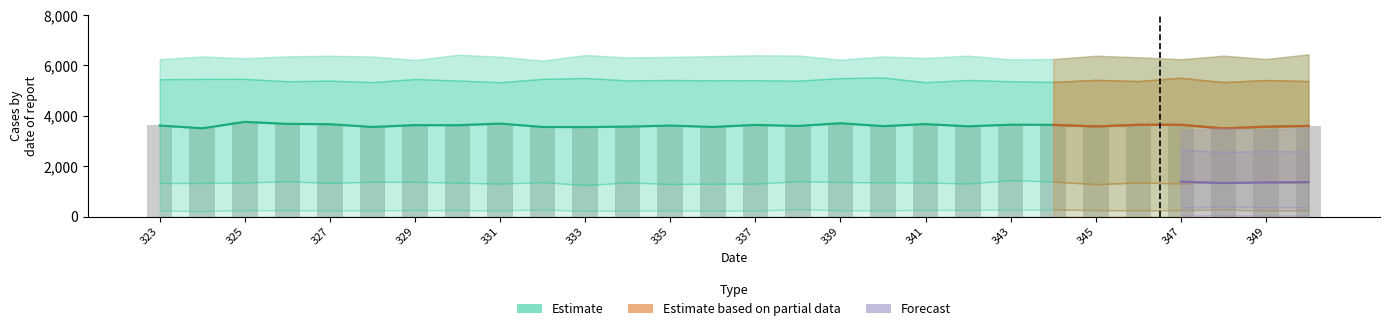

Which category has the lowest value across all series?

324